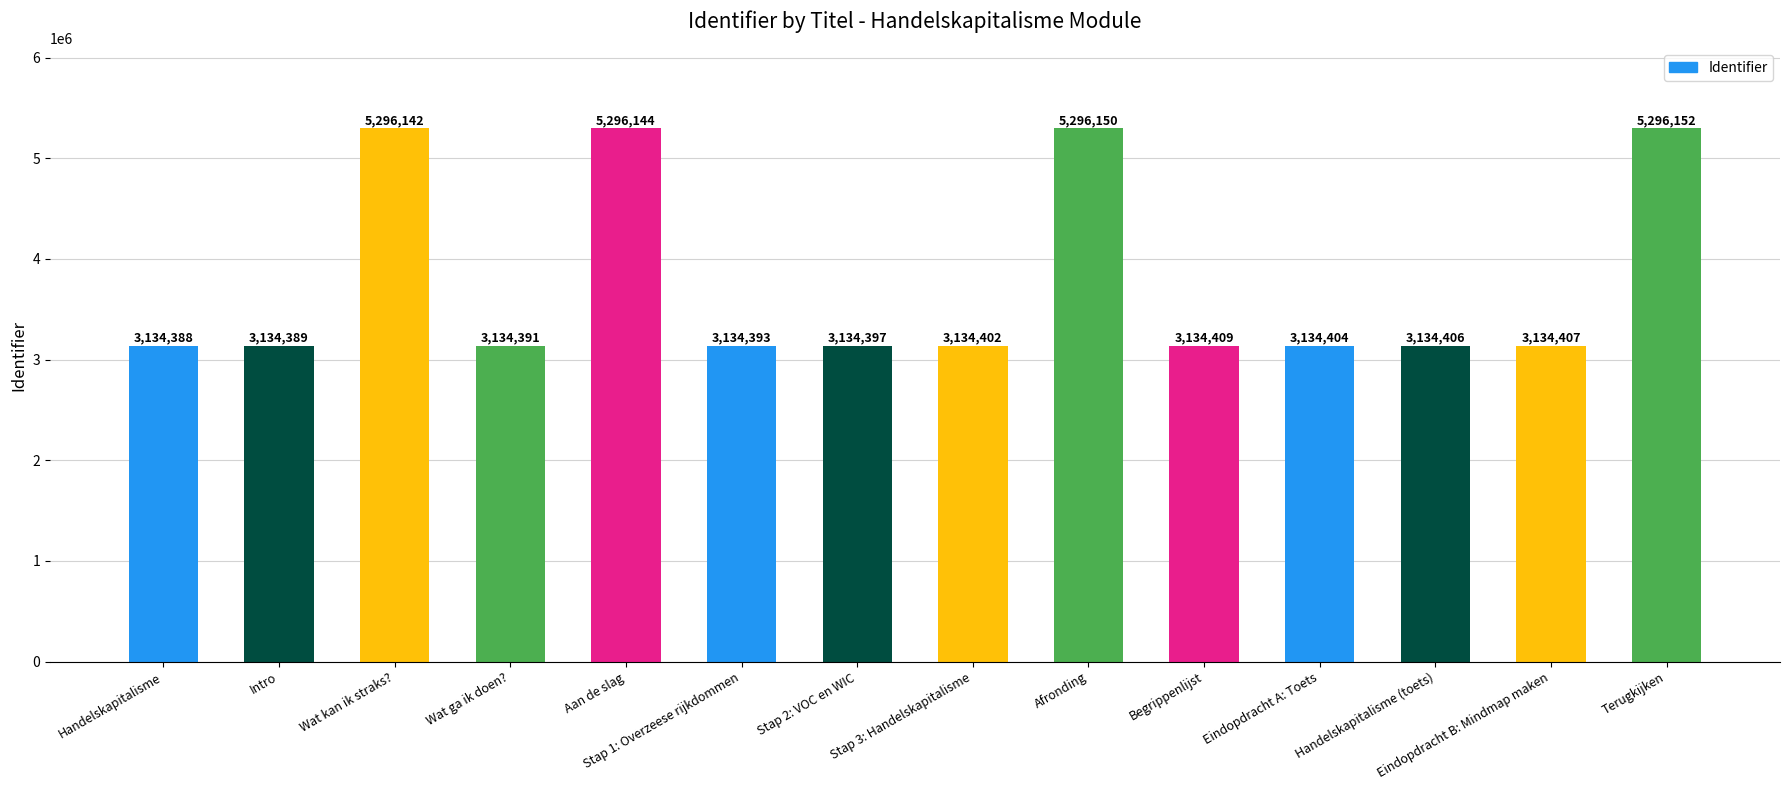

Where does the data first go above 3134406?

Wat kan ik straks?